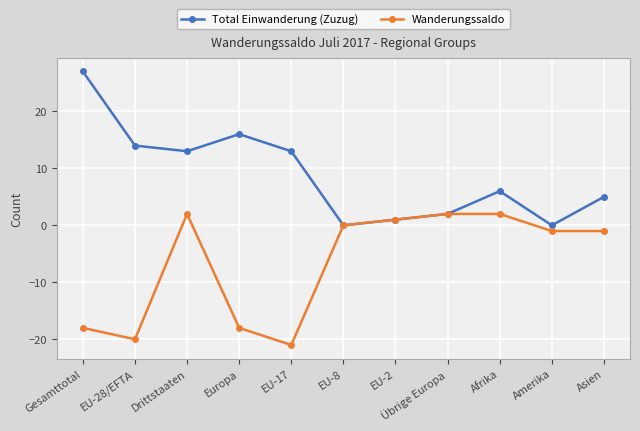

Where does the Wanderungssaldo series first go above -1?

Drittstaaten